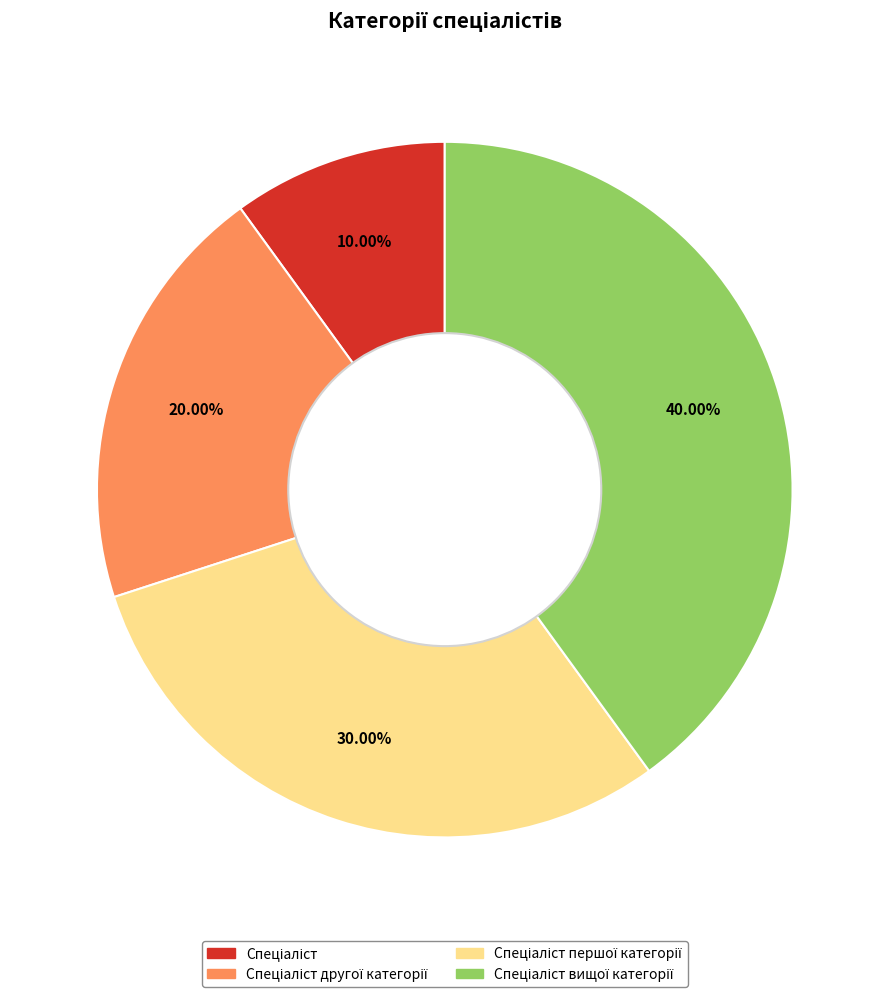

Is there any slice that represents more than half of the pie?

No